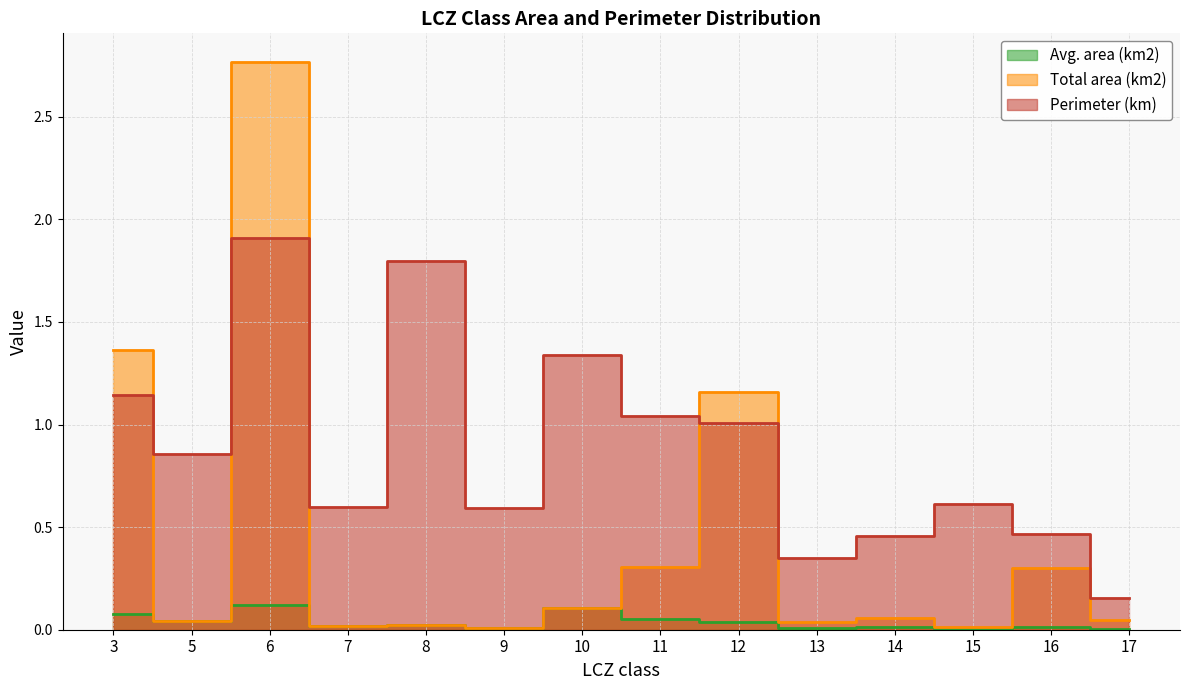

What is the difference between the maximum and minimum values in the Perimeter (km) series?

1.8